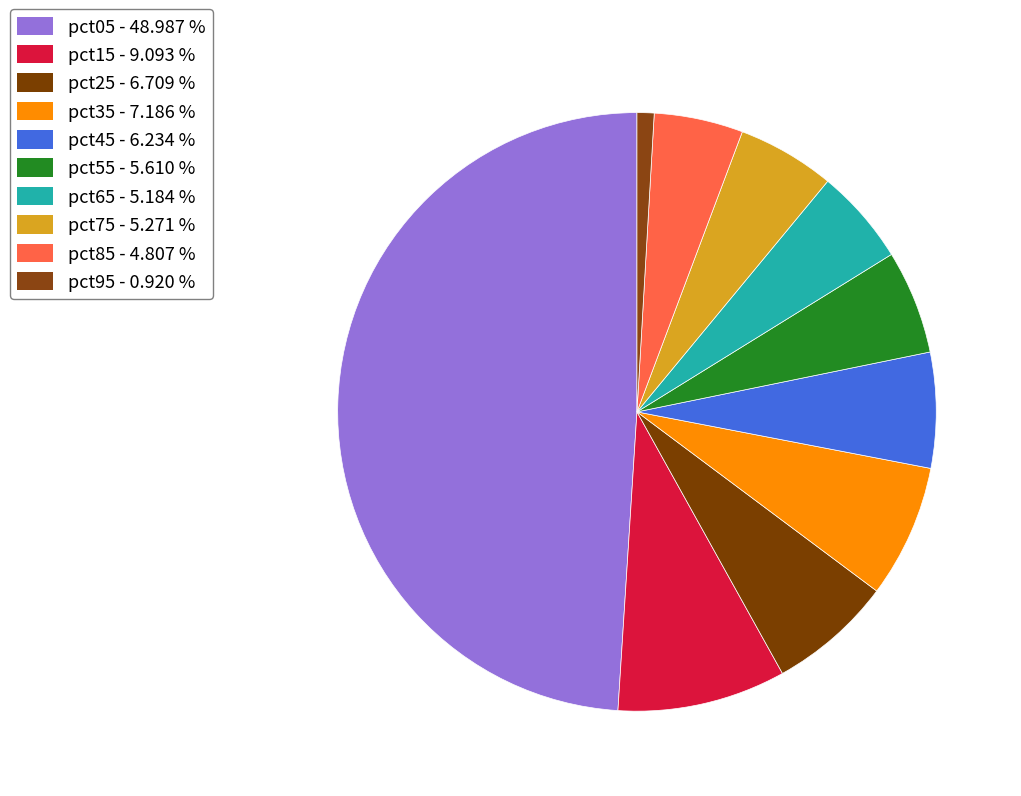

Between pct45 and pct85, which is larger?

pct45